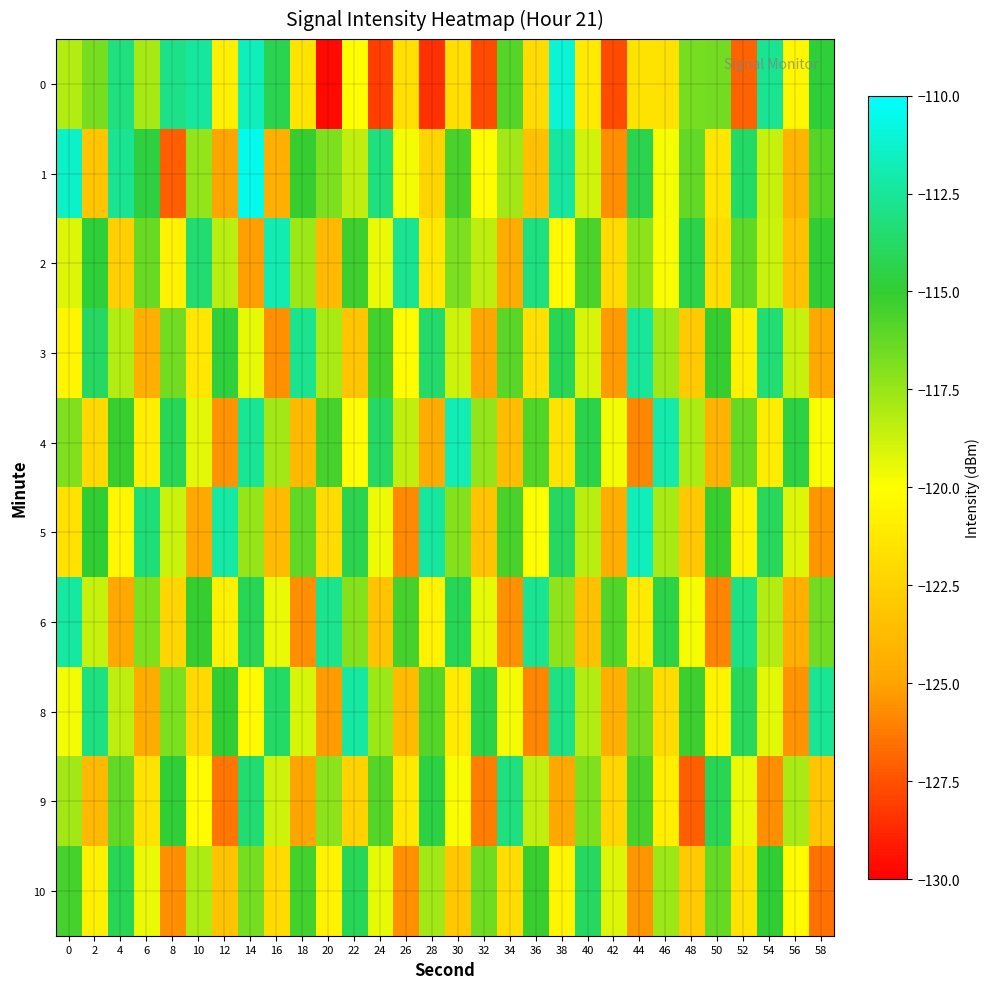

Which series changed the most between 24 and 34?

row_0